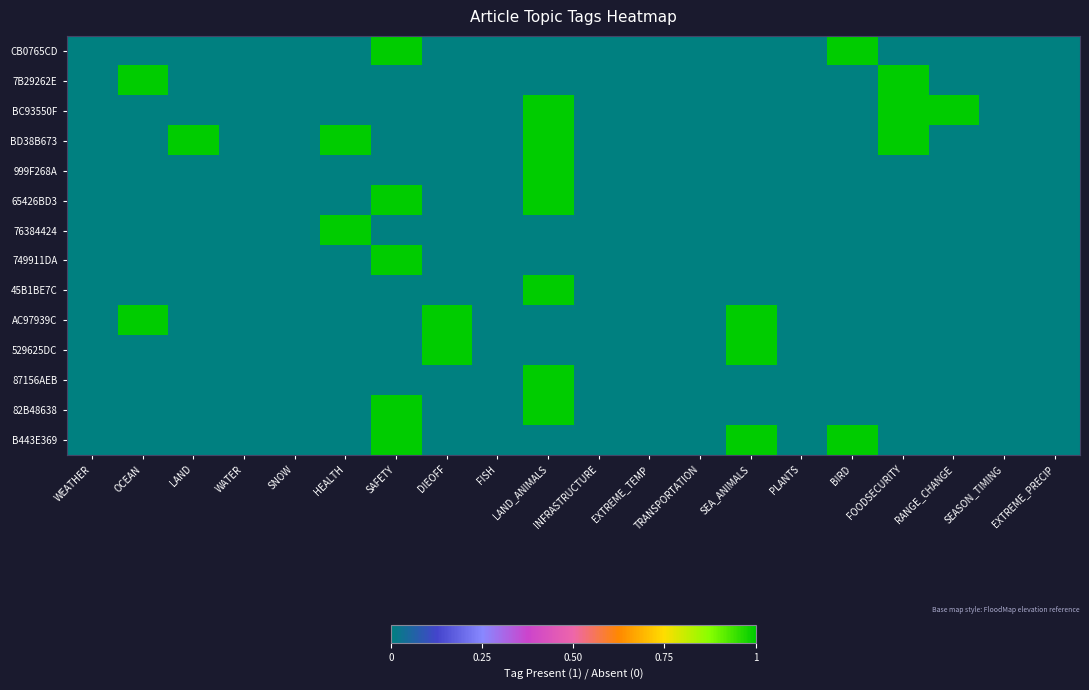

Reading right to left, what are all the values shown in this chart?

CB0765CD: EXTREME_PRECIP=0	SEASON_TIMING=0	RANGE_CHANGE=0	FOODSECURITY=0	BIRD=1	PLANTS=0	SEA_ANIMALS=0	TRANSPORTATION=0	EXTREME_TEMP=0	INFRASTRUCTURE=0	LAND_ANIMALS=0	FISH=0	DIEOFF=0	SAFETY=1	HEALTH=0	SNOW=0	WATER=0	LAND=0	OCEAN=0	WEATHER=0
7B29262E: EXTREME_PRECIP=0	SEASON_TIMING=0	RANGE_CHANGE=0	FOODSECURITY=1	BIRD=0	PLANTS=0	SEA_ANIMALS=0	TRANSPORTATION=0	EXTREME_TEMP=0	INFRASTRUCTURE=0	LAND_ANIMALS=0	FISH=0	DIEOFF=0	SAFETY=0	HEALTH=0	SNOW=0	WATER=0	LAND=0	OCEAN=1	WEATHER=0
BC93550F: EXTREME_PRECIP=0	SEASON_TIMING=0	RANGE_CHANGE=1	FOODSECURITY=1	BIRD=0	PLANTS=0	SEA_ANIMALS=0	TRANSPORTATION=0	EXTREME_TEMP=0	INFRASTRUCTURE=0	LAND_ANIMALS=1	FISH=0	DIEOFF=0	SAFETY=0	HEALTH=0	SNOW=0	WATER=0	LAND=0	OCEAN=0	WEATHER=0
BD38B673: EXTREME_PRECIP=0	SEASON_TIMING=0	RANGE_CHANGE=0	FOODSECURITY=1	BIRD=0	PLANTS=0	SEA_ANIMALS=0	TRANSPORTATION=0	EXTREME_TEMP=0	INFRASTRUCTURE=0	LAND_ANIMALS=1	FISH=0	DIEOFF=0	SAFETY=0	HEALTH=1	SNOW=0	WATER=0	LAND=1	OCEAN=0	WEATHER=0
999F268A: EXTREME_PRECIP=0	SEASON_TIMING=0	RANGE_CHANGE=0	FOODSECURITY=0	BIRD=0	PLANTS=0	SEA_ANIMALS=0	TRANSPORTATION=0	EXTREME_TEMP=0	INFRASTRUCTURE=0	LAND_ANIMALS=1	FISH=0	DIEOFF=0	SAFETY=0	HEALTH=0	SNOW=0	WATER=0	LAND=0	OCEAN=0	WEATHER=0
65426BD3: EXTREME_PRECIP=0	SEASON_TIMING=0	RANGE_CHANGE=0	FOODSECURITY=0	BIRD=0	PLANTS=0	SEA_ANIMALS=0	TRANSPORTATION=0	EXTREME_TEMP=0	INFRASTRUCTURE=0	LAND_ANIMALS=1	FISH=0	DIEOFF=0	SAFETY=1	HEALTH=0	SNOW=0	WATER=0	LAND=0	OCEAN=0	WEATHER=0
76384424: EXTREME_PRECIP=0	SEASON_TIMING=0	RANGE_CHANGE=0	FOODSECURITY=0	BIRD=0	PLANTS=0	SEA_ANIMALS=0	TRANSPORTATION=0	EXTREME_TEMP=0	INFRASTRUCTURE=0	LAND_ANIMALS=0	FISH=0	DIEOFF=0	SAFETY=0	HEALTH=1	SNOW=0	WATER=0	LAND=0	OCEAN=0	WEATHER=0
749911DA: EXTREME_PRECIP=0	SEASON_TIMING=0	RANGE_CHANGE=0	FOODSECURITY=0	BIRD=0	PLANTS=0	SEA_ANIMALS=0	TRANSPORTATION=0	EXTREME_TEMP=0	INFRASTRUCTURE=0	LAND_ANIMALS=0	FISH=0	DIEOFF=0	SAFETY=1	HEALTH=0	SNOW=0	WATER=0	LAND=0	OCEAN=0	WEATHER=0
45B1BE7C: EXTREME_PRECIP=0	SEASON_TIMING=0	RANGE_CHANGE=0	FOODSECURITY=0	BIRD=0	PLANTS=0	SEA_ANIMALS=0	TRANSPORTATION=0	EXTREME_TEMP=0	INFRASTRUCTURE=0	LAND_ANIMALS=1	FISH=0	DIEOFF=0	SAFETY=0	HEALTH=0	SNOW=0	WATER=0	LAND=0	OCEAN=0	WEATHER=0
AC97939C: EXTREME_PRECIP=0	SEASON_TIMING=0	RANGE_CHANGE=0	FOODSECURITY=0	BIRD=0	PLANTS=0	SEA_ANIMALS=1	TRANSPORTATION=0	EXTREME_TEMP=0	INFRASTRUCTURE=0	LAND_ANIMALS=0	FISH=0	DIEOFF=1	SAFETY=0	HEALTH=0	SNOW=0	WATER=0	LAND=0	OCEAN=1	WEATHER=0
529625DC: EXTREME_PRECIP=0	SEASON_TIMING=0	RANGE_CHANGE=0	FOODSECURITY=0	BIRD=0	PLANTS=0	SEA_ANIMALS=1	TRANSPORTATION=0	EXTREME_TEMP=0	INFRASTRUCTURE=0	LAND_ANIMALS=0	FISH=0	DIEOFF=1	SAFETY=0	HEALTH=0	SNOW=0	WATER=0	LAND=0	OCEAN=0	WEATHER=0
87156AEB: EXTREME_PRECIP=0	SEASON_TIMING=0	RANGE_CHANGE=0	FOODSECURITY=0	BIRD=0	PLANTS=0	SEA_ANIMALS=0	TRANSPORTATION=0	EXTREME_TEMP=0	INFRASTRUCTURE=0	LAND_ANIMALS=1	FISH=0	DIEOFF=0	SAFETY=0	HEALTH=0	SNOW=0	WATER=0	LAND=0	OCEAN=0	WEATHER=0
82B48638: EXTREME_PRECIP=0	SEASON_TIMING=0	RANGE_CHANGE=0	FOODSECURITY=0	BIRD=0	PLANTS=0	SEA_ANIMALS=0	TRANSPORTATION=0	EXTREME_TEMP=0	INFRASTRUCTURE=0	LAND_ANIMALS=1	FISH=0	DIEOFF=0	SAFETY=1	HEALTH=0	SNOW=0	WATER=0	LAND=0	OCEAN=0	WEATHER=0
B443E369: EXTREME_PRECIP=0	SEASON_TIMING=0	RANGE_CHANGE=0	FOODSECURITY=0	BIRD=1	PLANTS=0	SEA_ANIMALS=1	TRANSPORTATION=0	EXTREME_TEMP=0	INFRASTRUCTURE=0	LAND_ANIMALS=0	FISH=0	DIEOFF=0	SAFETY=1	HEALTH=0	SNOW=0	WATER=0	LAND=0	OCEAN=0	WEATHER=0